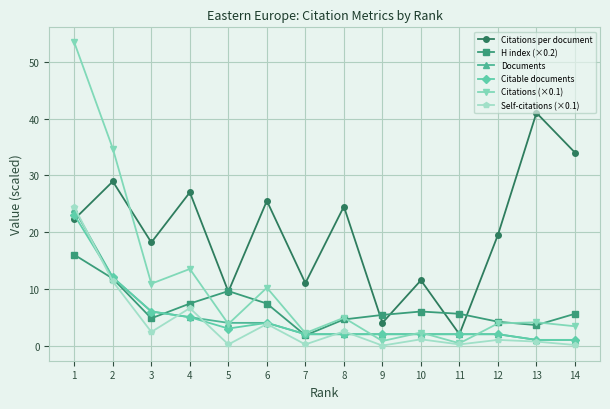

Which series has the largest range (max minus min)?

Citations (×0.1)